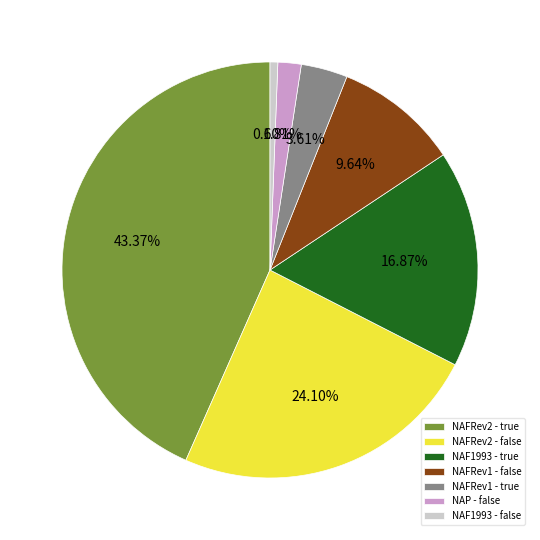

Is the sum of NAFRev1 - false and NAFRev2 - true greater than half?

Yes